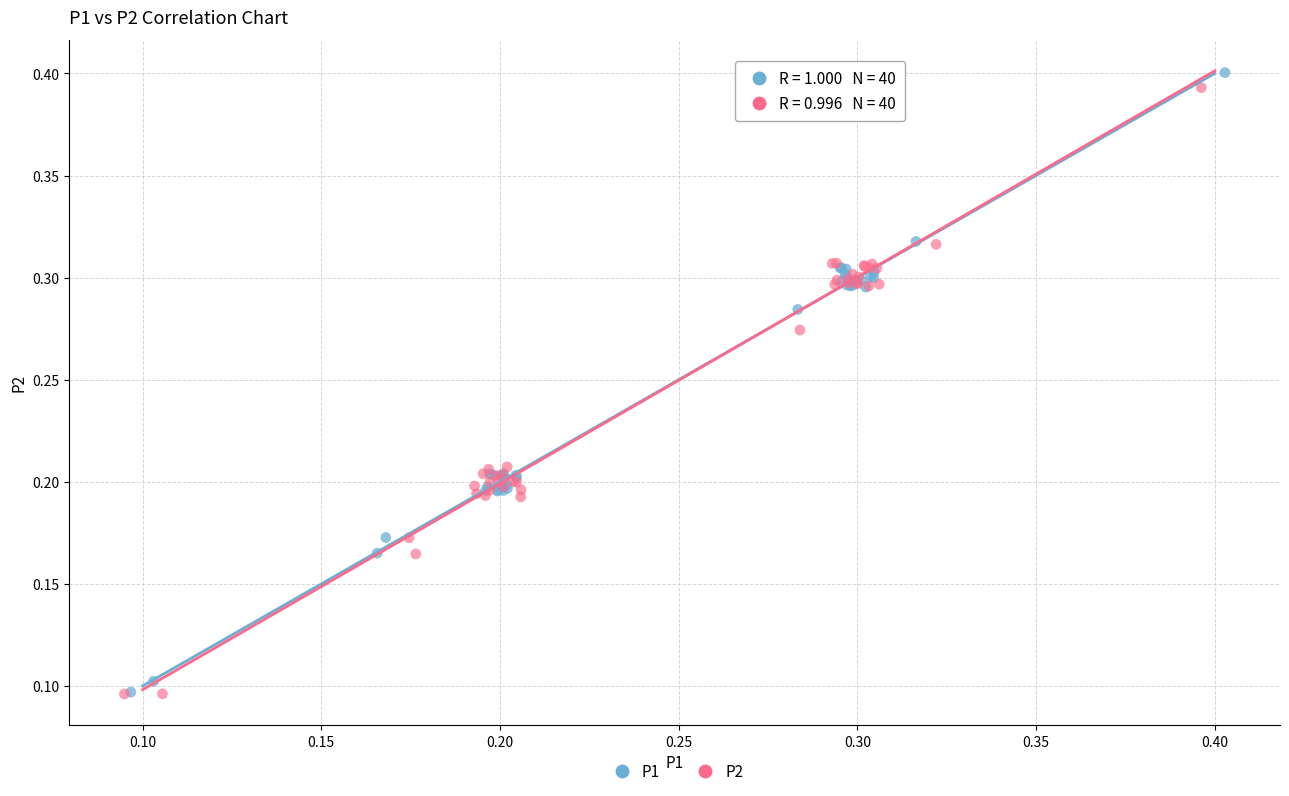

Which series has the largest Y range (max minus min)?

P1